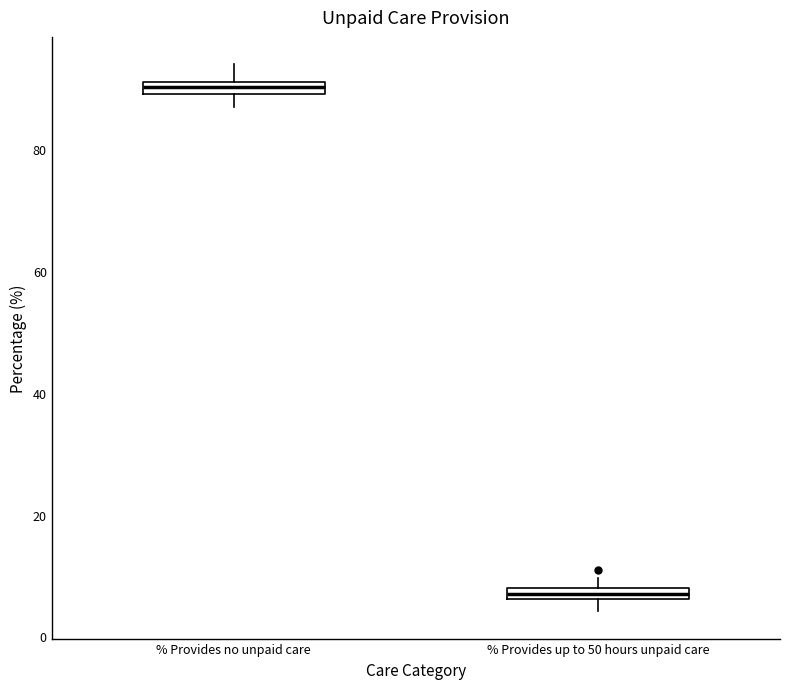

Which box has the highest median line?

% Provides no unpaid care